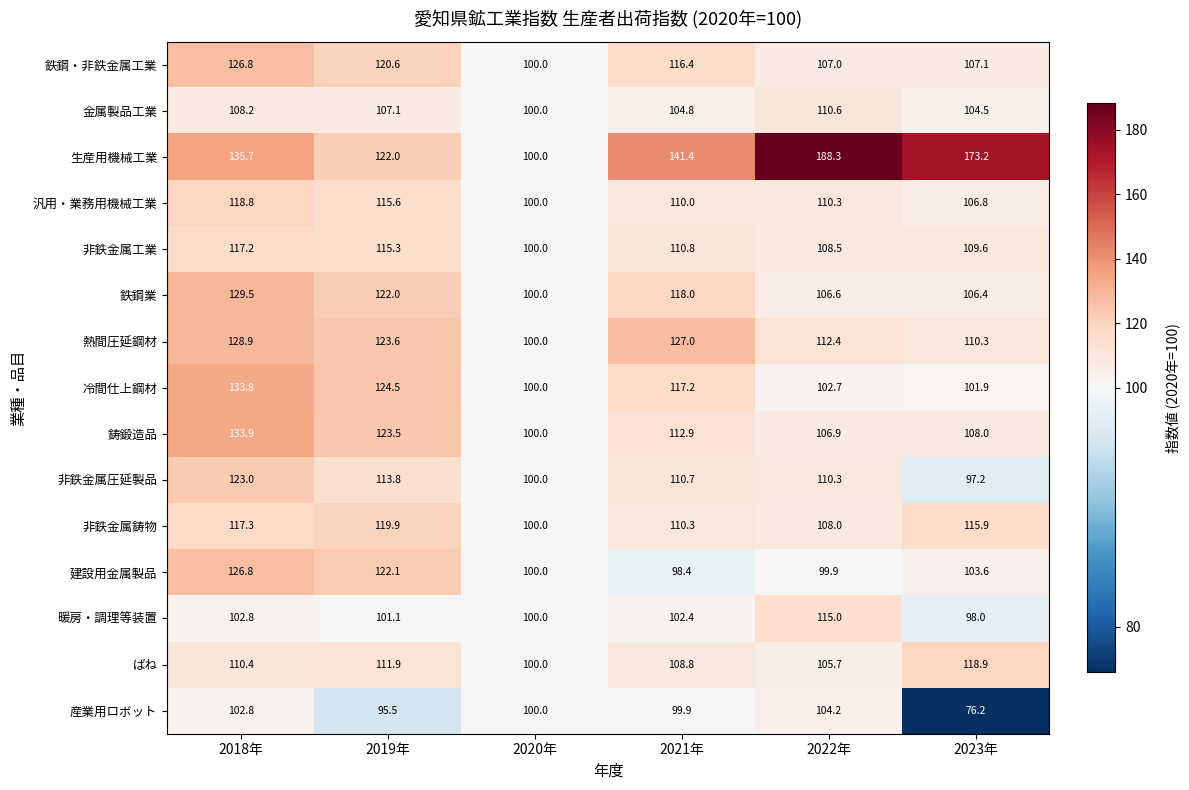

The 建設用金属製品 series shows 52.8 at 2022年. True or false?

False